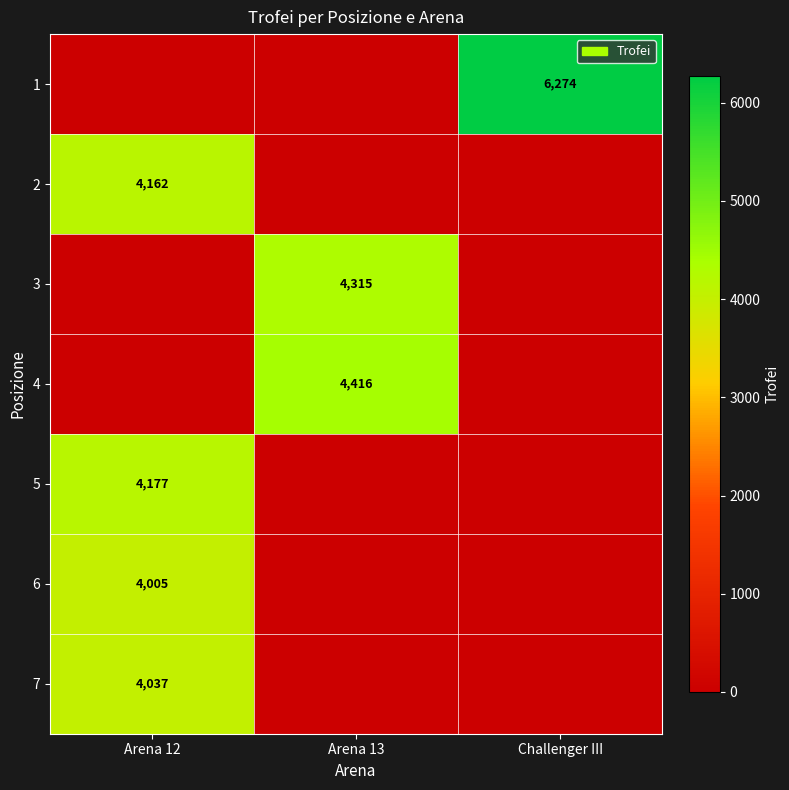

How many data points in 5 are above 0?

1